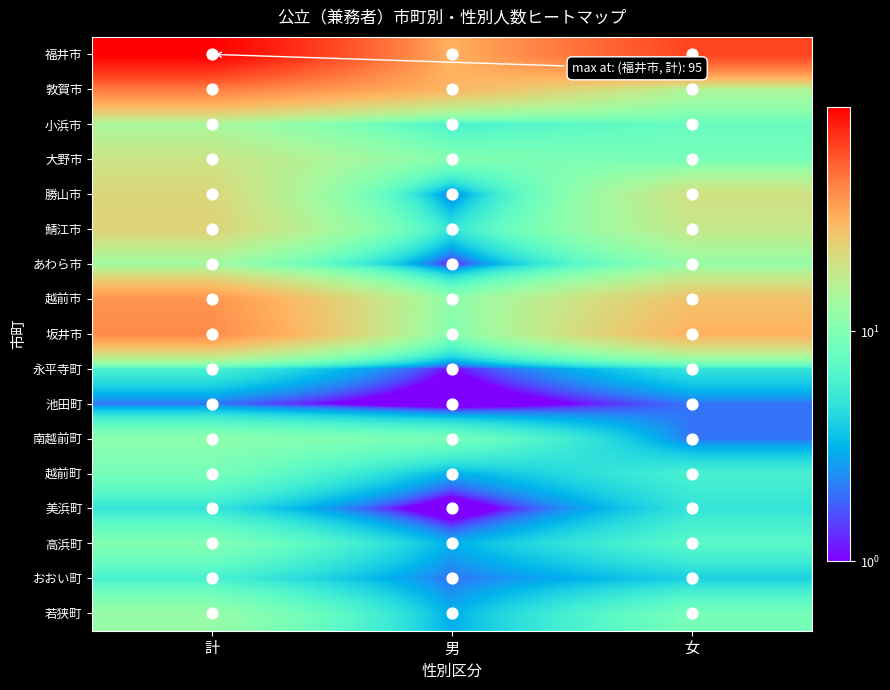

Rank the series by their maximum value, from lowest to highest.

池田町, 美浜町, 永平寺町, おおい町, 越前町, 高浜町, 南越前町, 若狭町, あわら市, 小浜市, 大野市, 勝山市, 鯖江市, 越前市, 坂井市, 敦賀市, 福井市